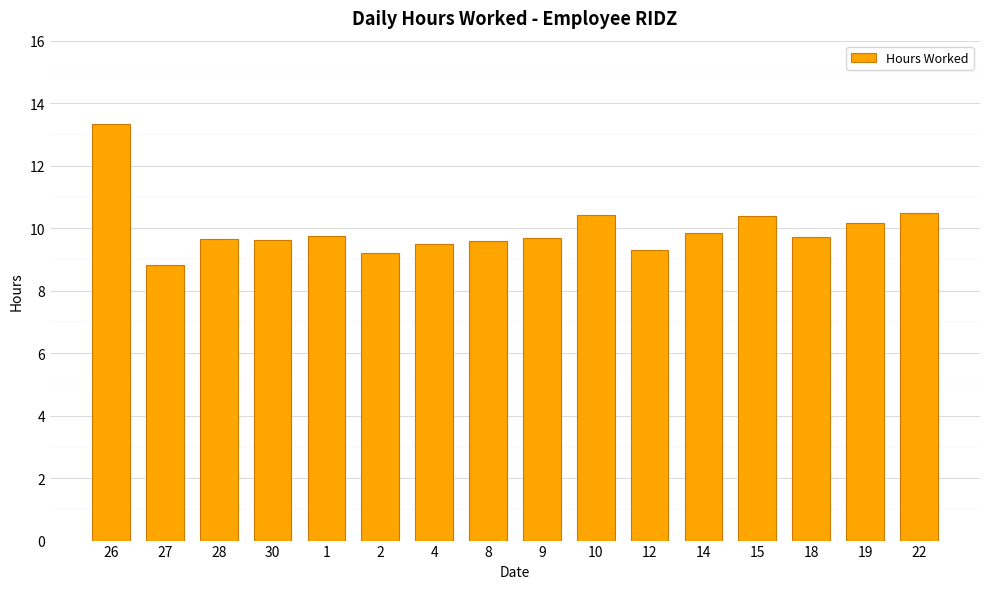

At which label does the data first exceed 9?

26